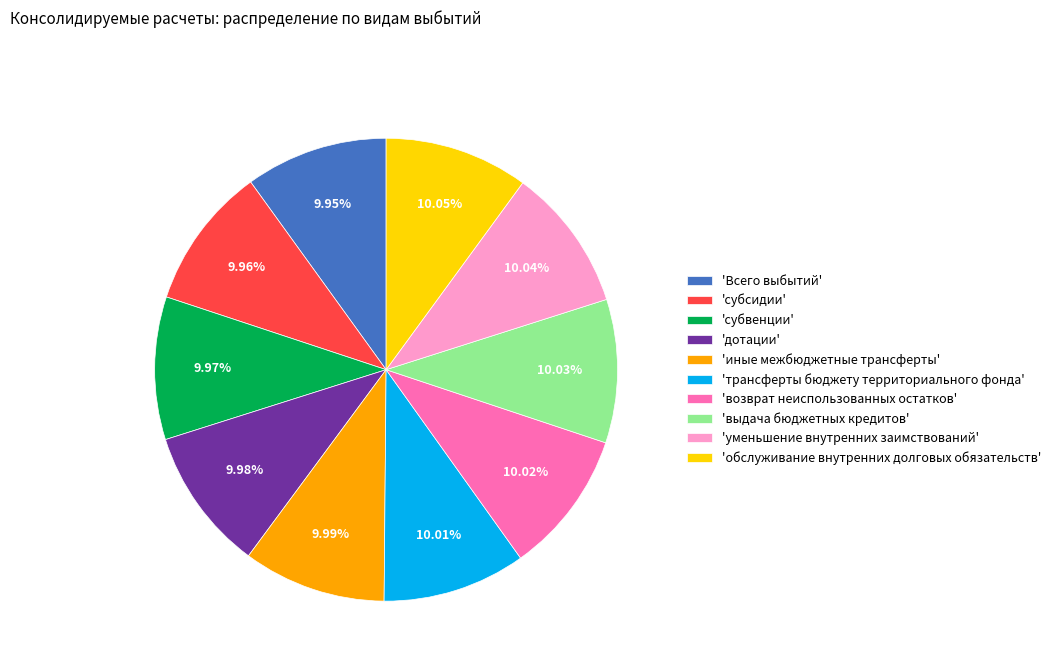

How many segments does this pie chart have?

10